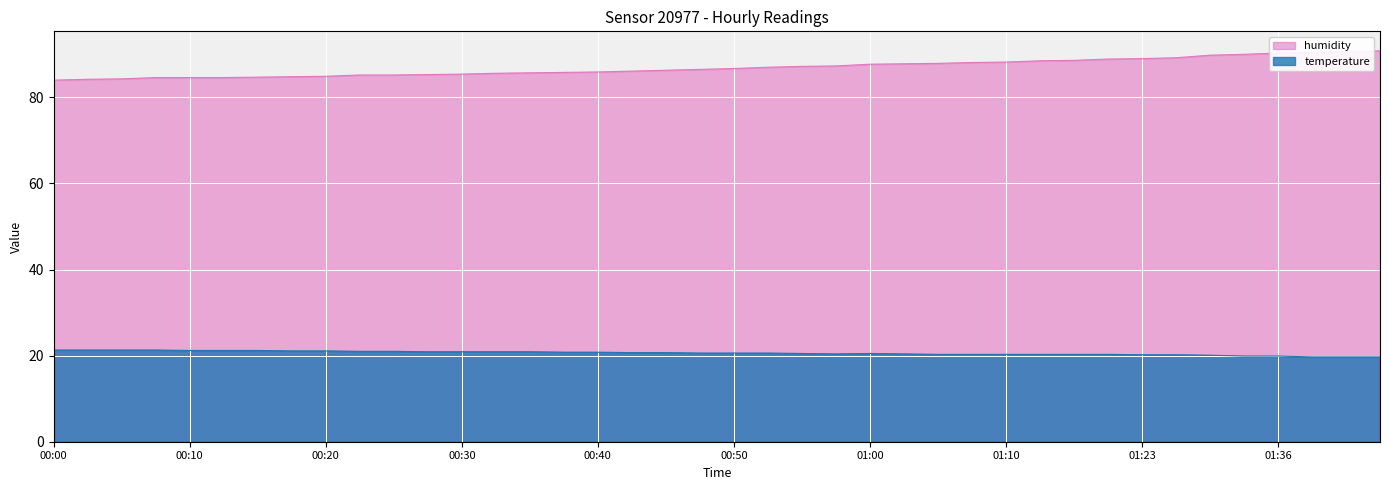

True or false: temperature has more than 1 points higher than both neighbors.

False